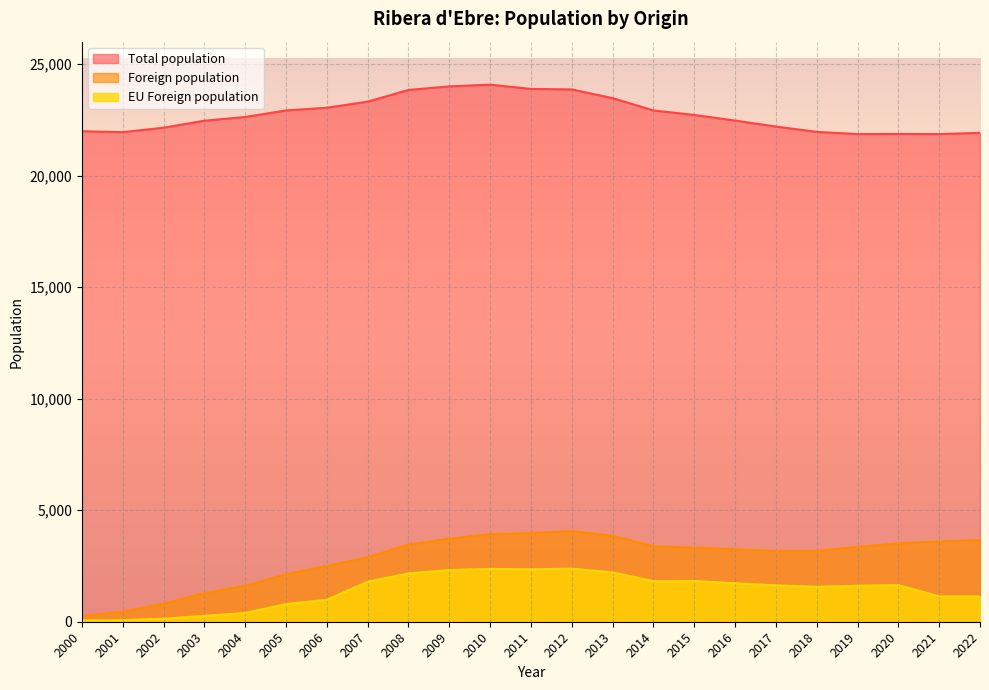

True or false: Total population has more than 2 interior local peaks.

False